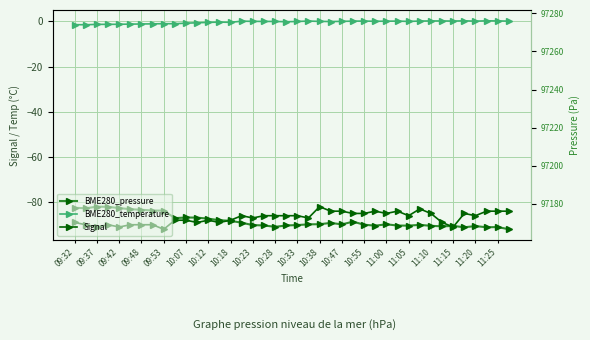

Between 09:37 and 23, which series saw the biggest shift?

BME280_pressure